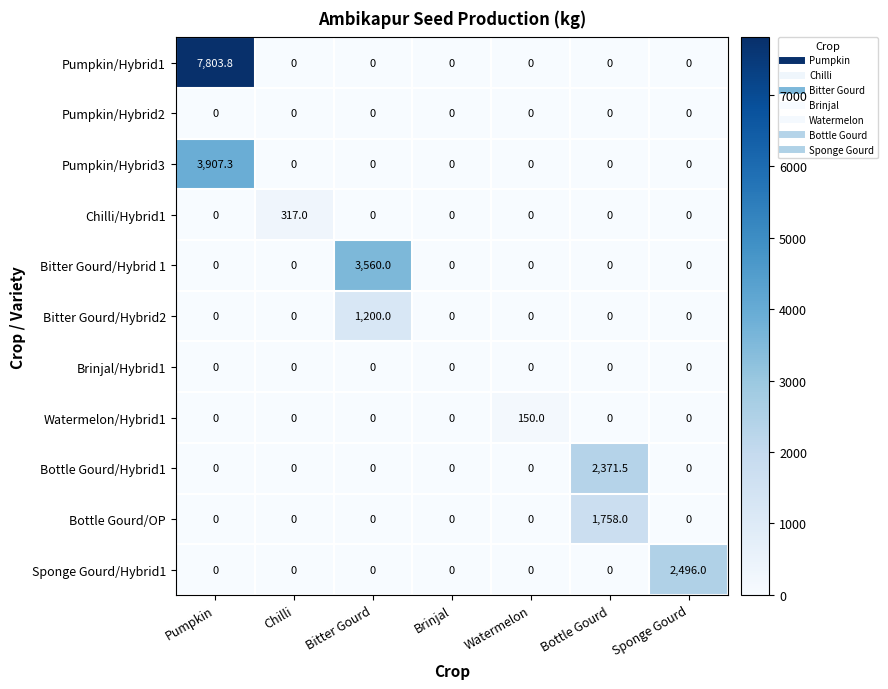

Count the number of categories in the chart.

7